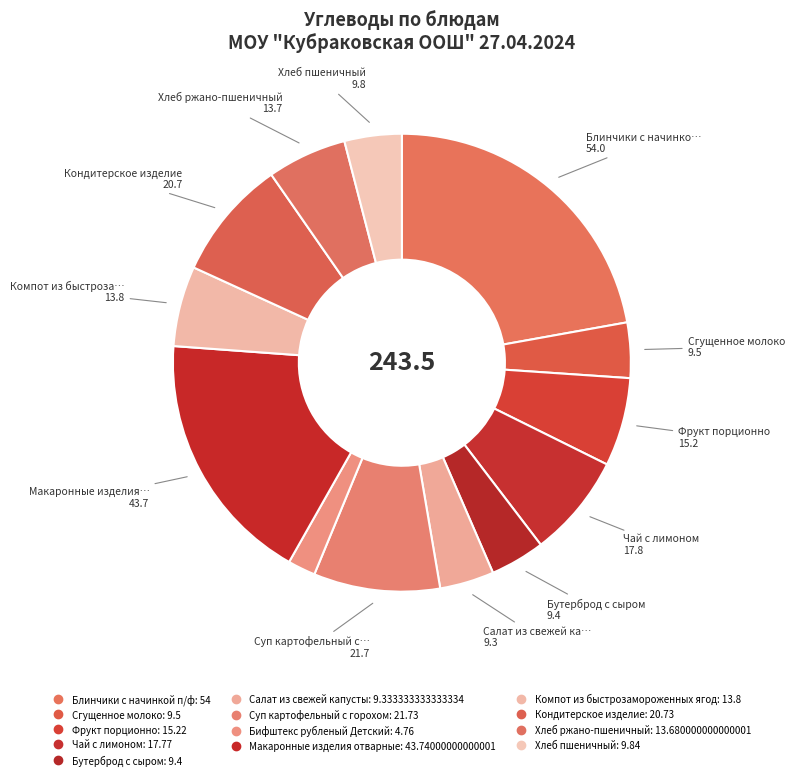

Is it true that Компот из быстрозамороженных ягод is 14% of the pie?

False